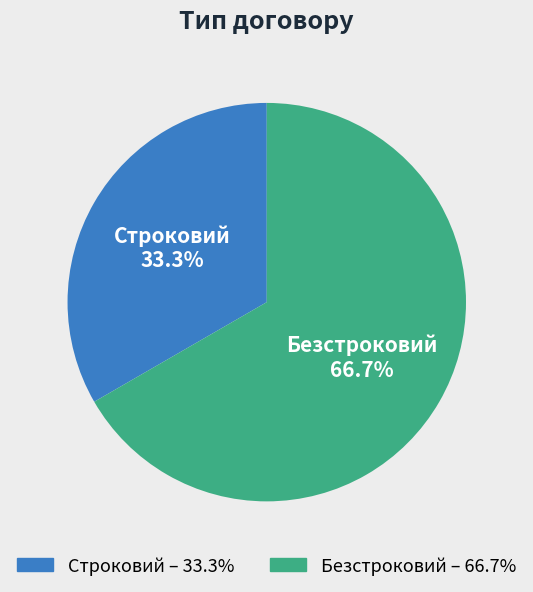

Approximately how many times larger is the value at Безстроковий compared to Строковий?

2.0